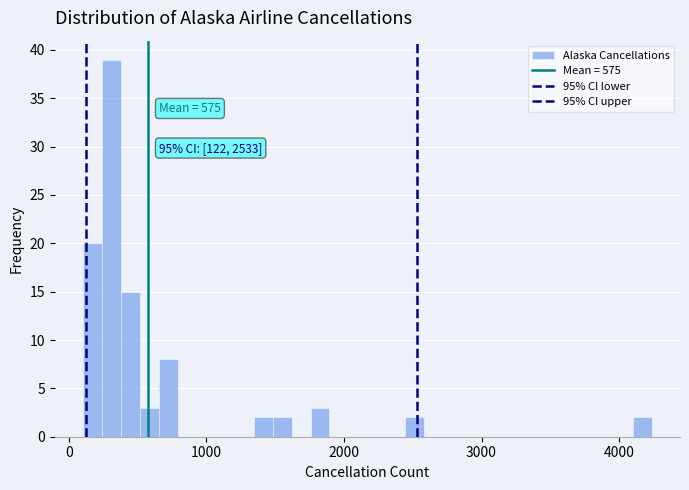

Around what value on the x-axis is the tallest bar? Give the approximate position of its centre, as read against the axis.

300